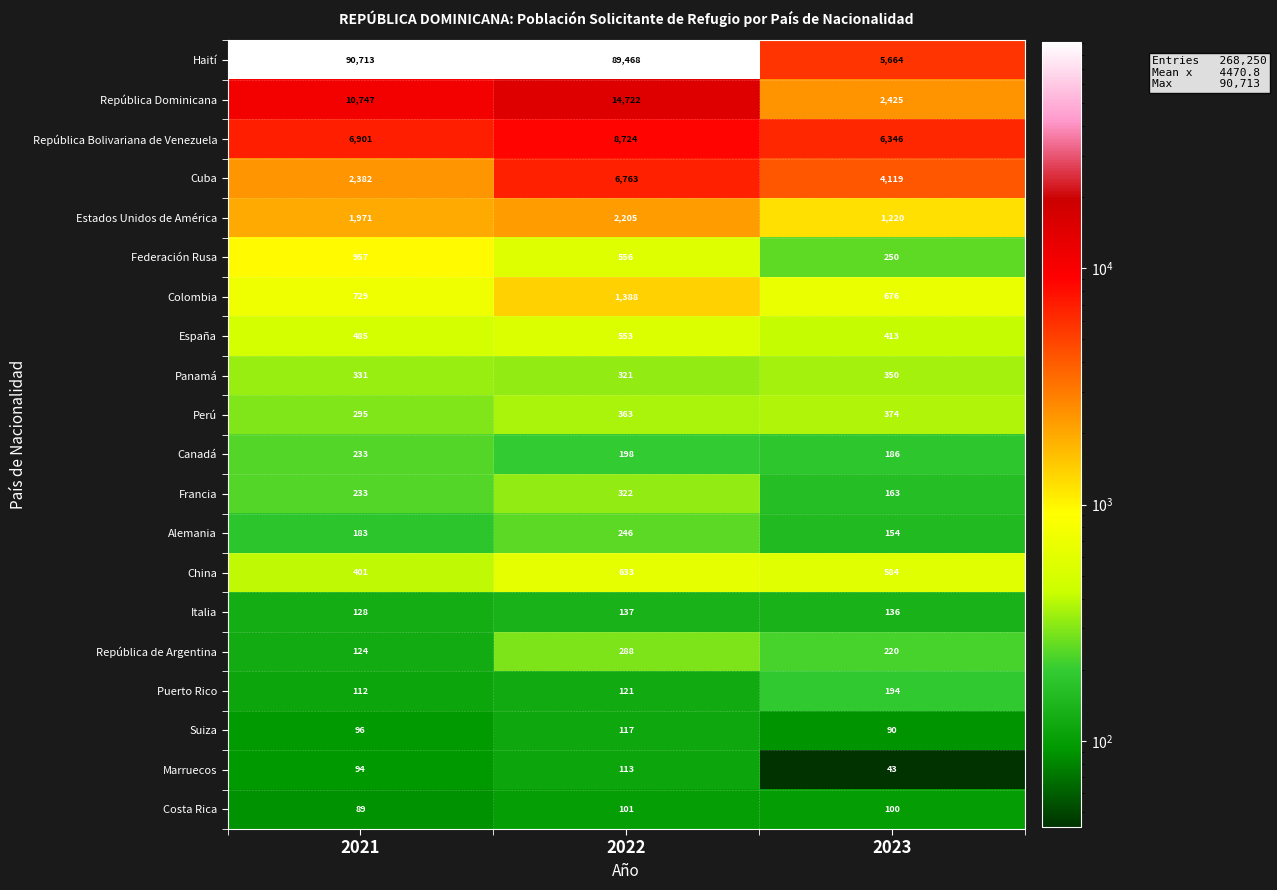

How many series are shown in this chart?

20